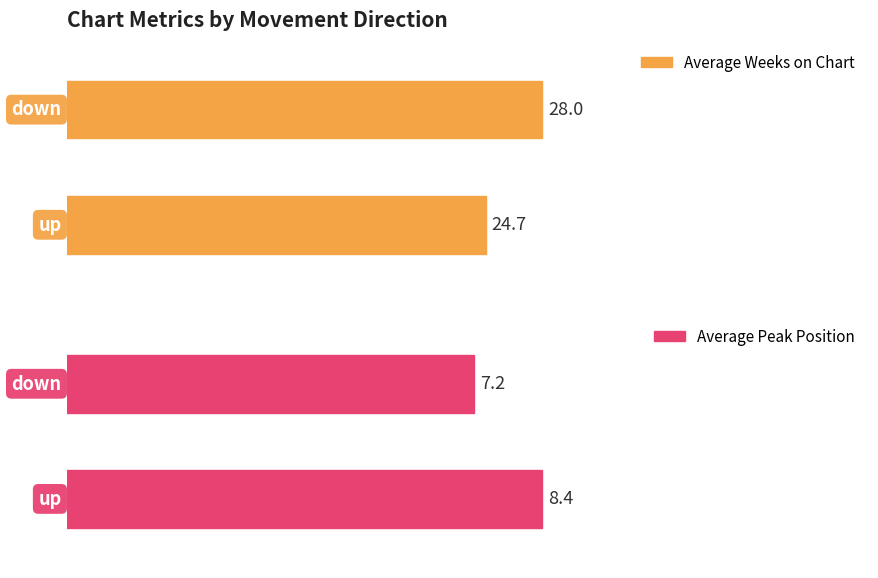

Is it true that Average Current Position equals 47.8 at -?

False